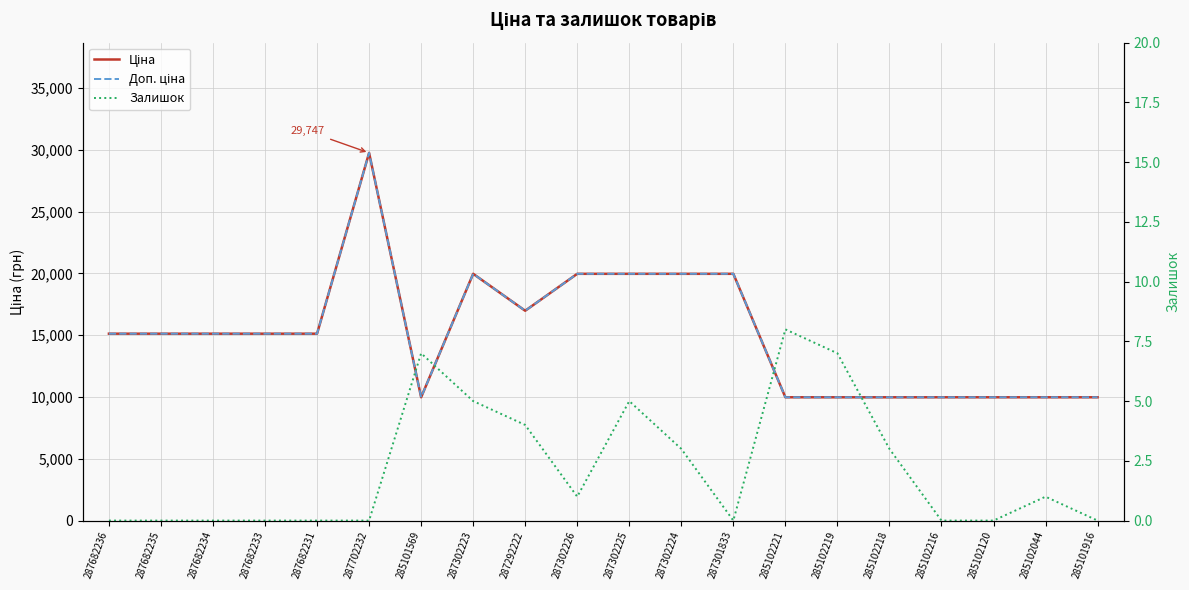

Count the Залишок values in the range 0 to 5.

17